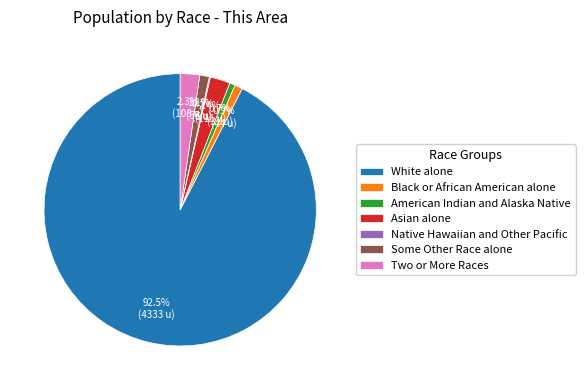

Which category accounts for the majority?

White alone